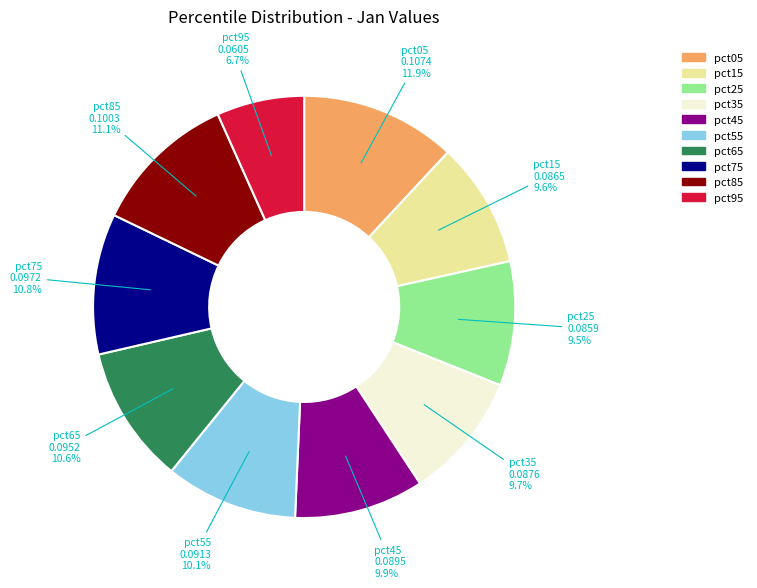

Is there any slice that represents more than half of the pie?

No